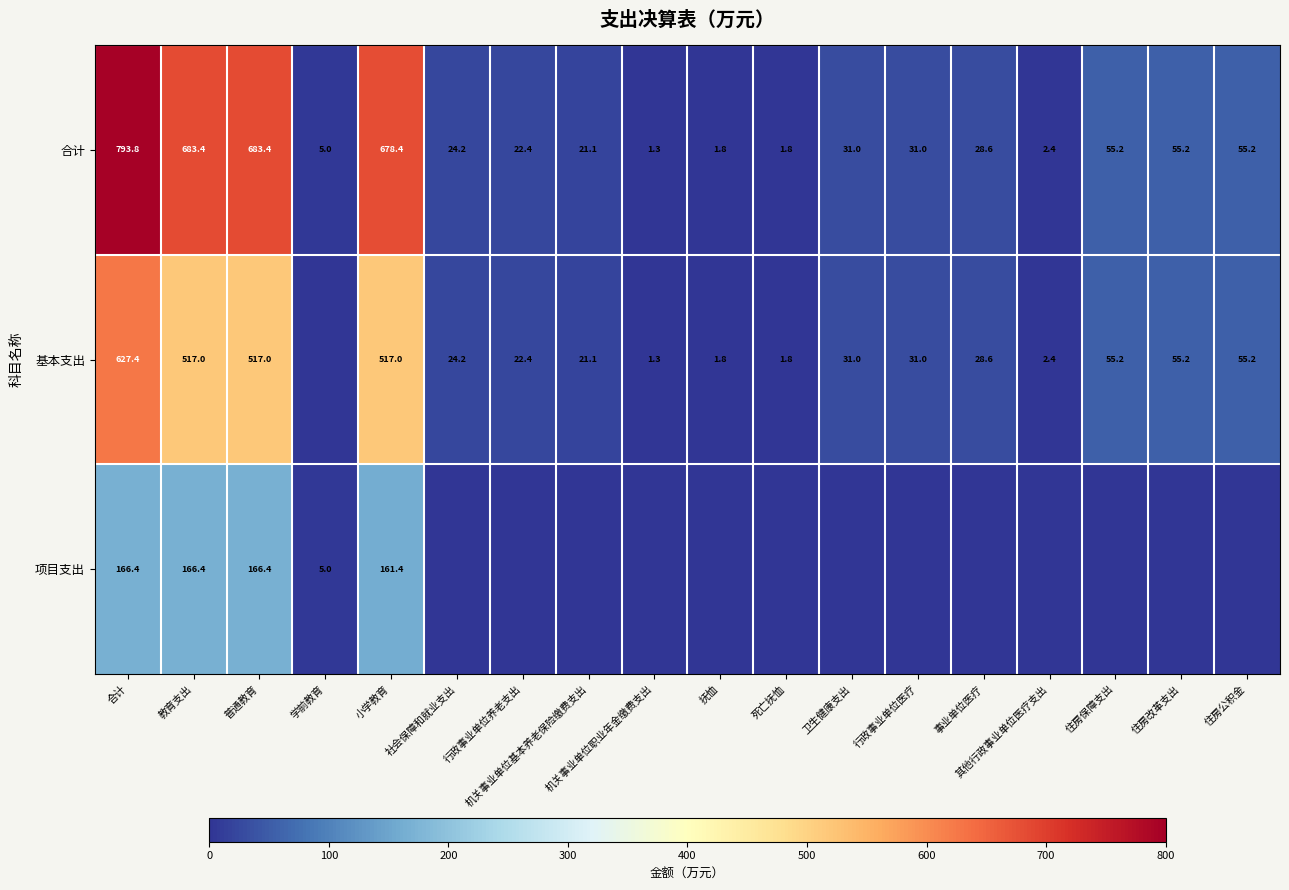

What is the highest value of the 合计 series?

793.8